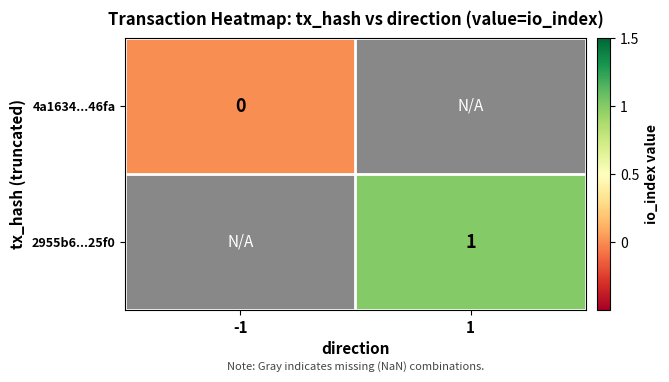

At how many categories does at least one series exceed 0?

1